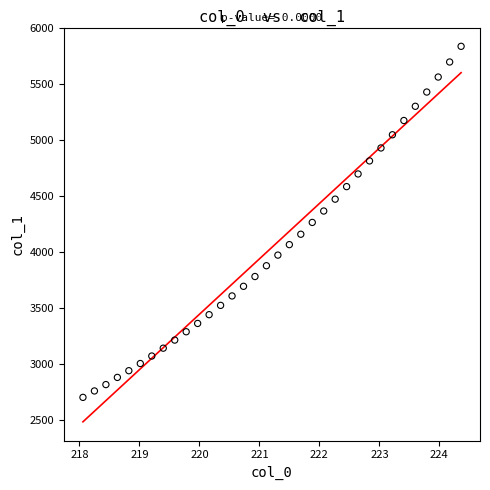

What is the range of Y values (max minus min)?

3132.2